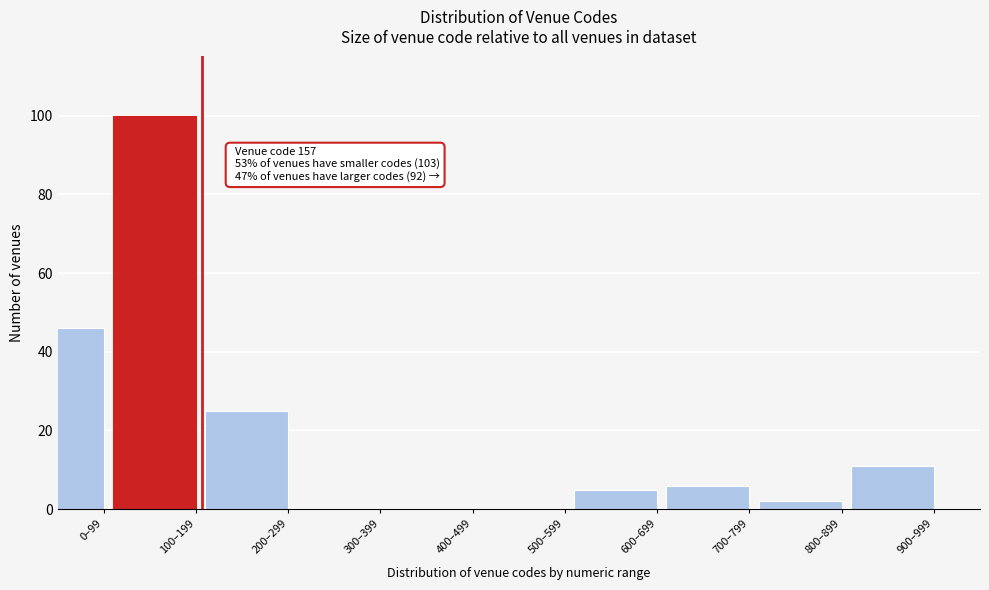

Reading right to left, list all the values displayed in this chart.

900–999=11	800–899=2	700–799=6	600–699=5	500–599=0	400–499=0	300–399=0	200–299=25	100–199=100	0–99=46